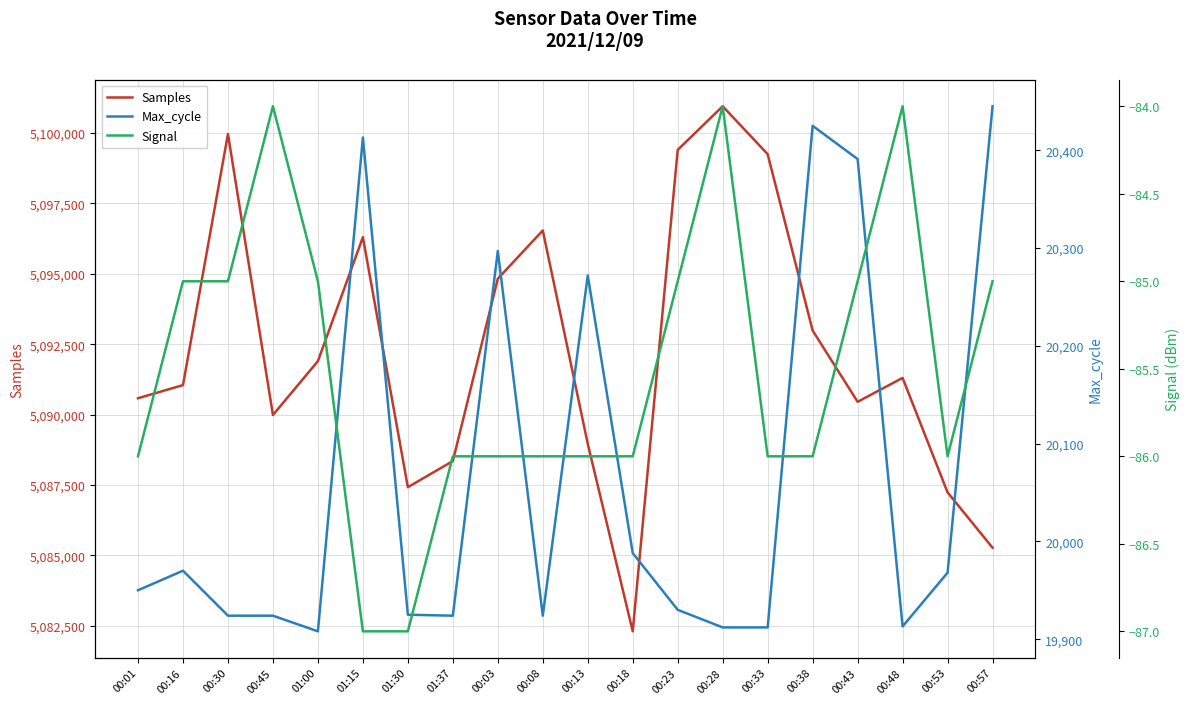

Which series has the largest range (max minus min)?

Samples